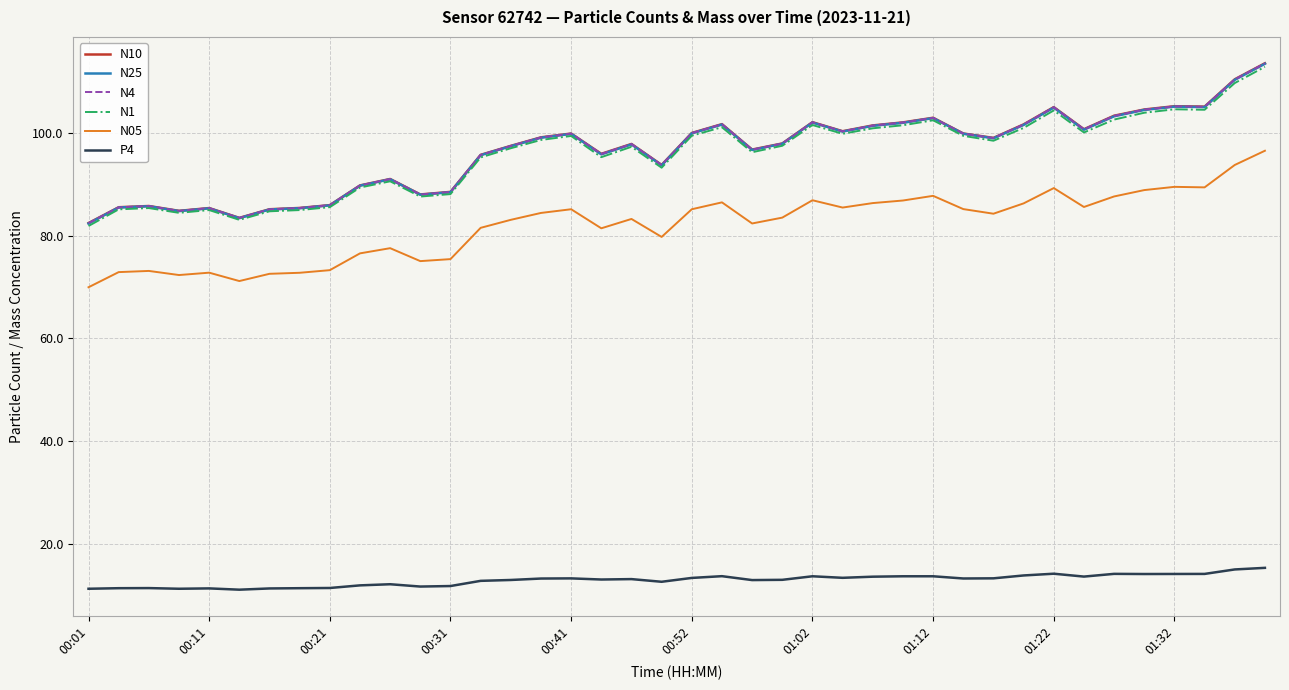

What is the maximum value shown in the chart?

113.5